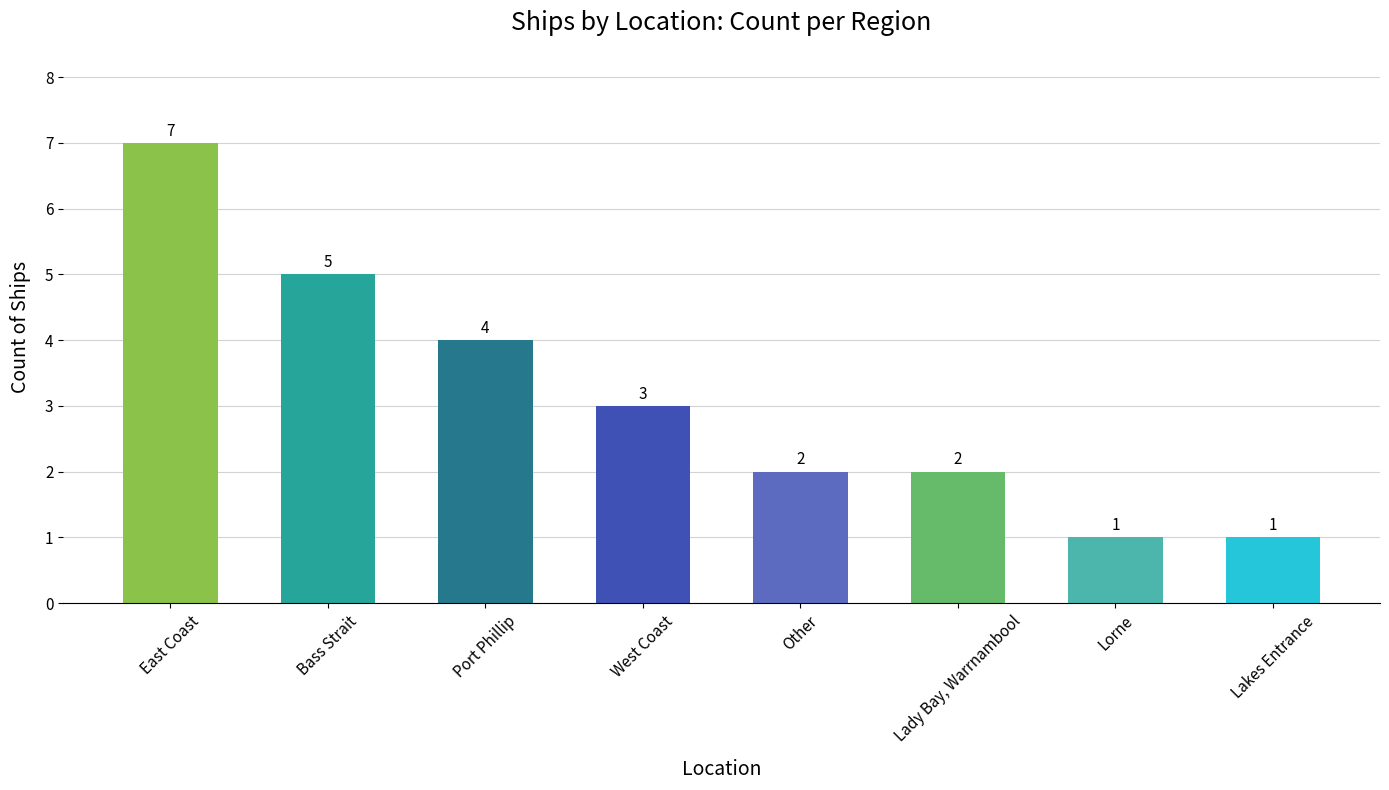

At which label is the value closest to 4?

Port Phillip